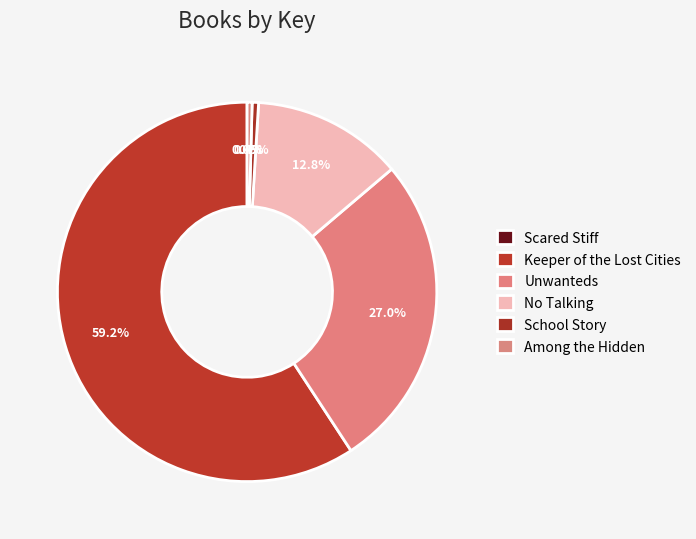

Count the number of slices in the pie.

6